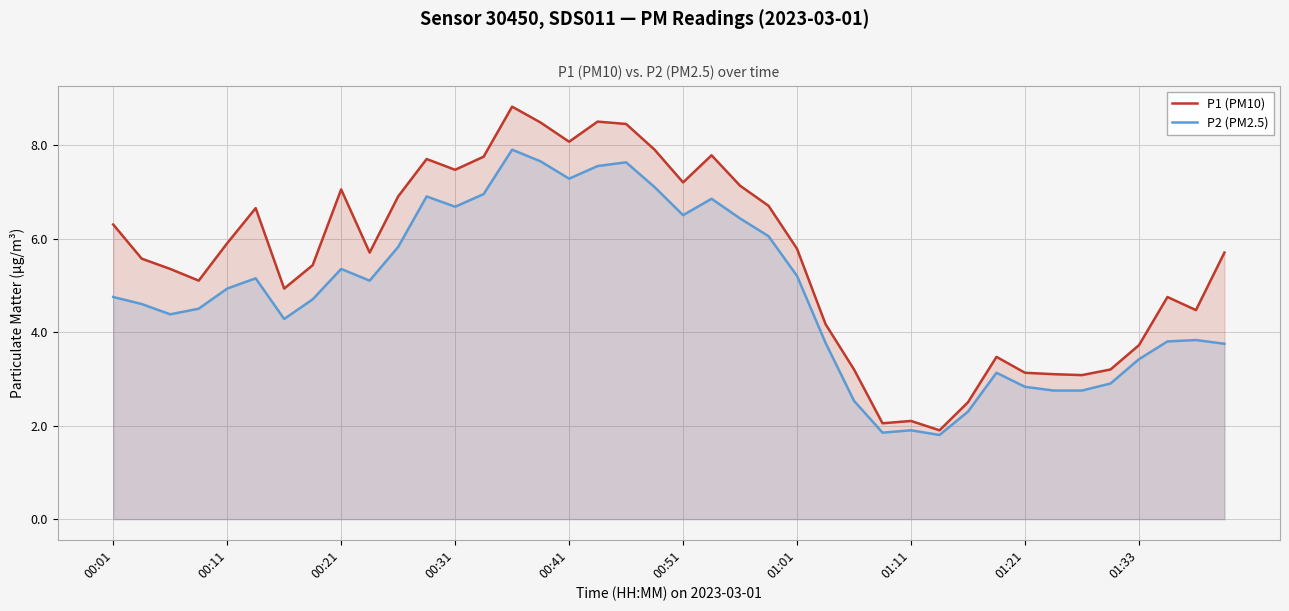

What is the difference between the maximum and minimum values in the P2 (PM2.5) series?

6.1